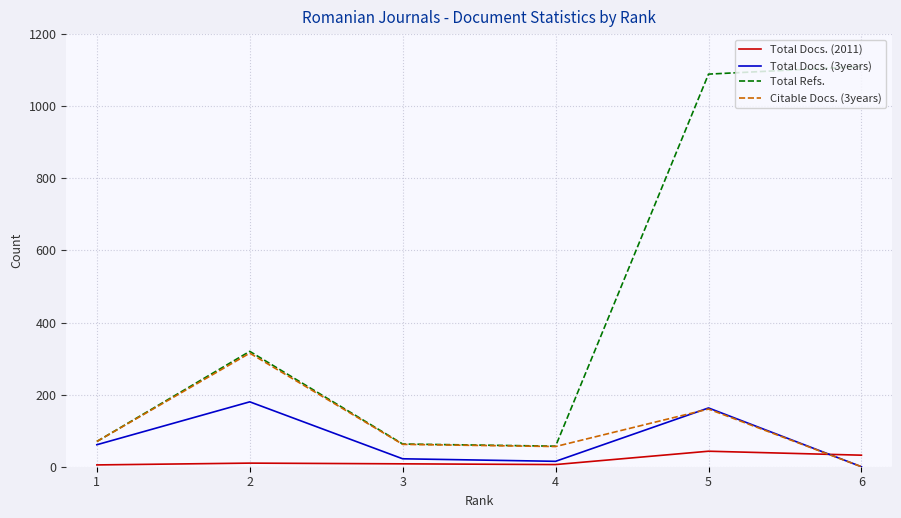

Is the value of Citable Docs. (3years) at 3 greater than the value of Total Docs. (3years) at 2?

No